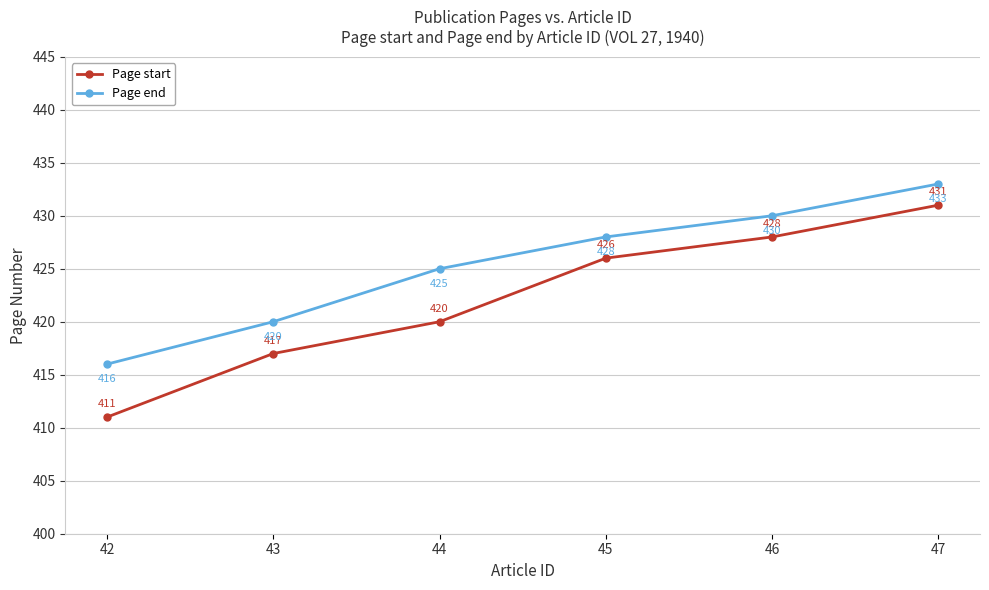

Reading left to right, list all the values displayed in this chart.

Page start: 42=411	43=417	44=420	45=426	46=428	47=431
Page end: 42=416	43=420	44=425	45=428	46=430	47=433